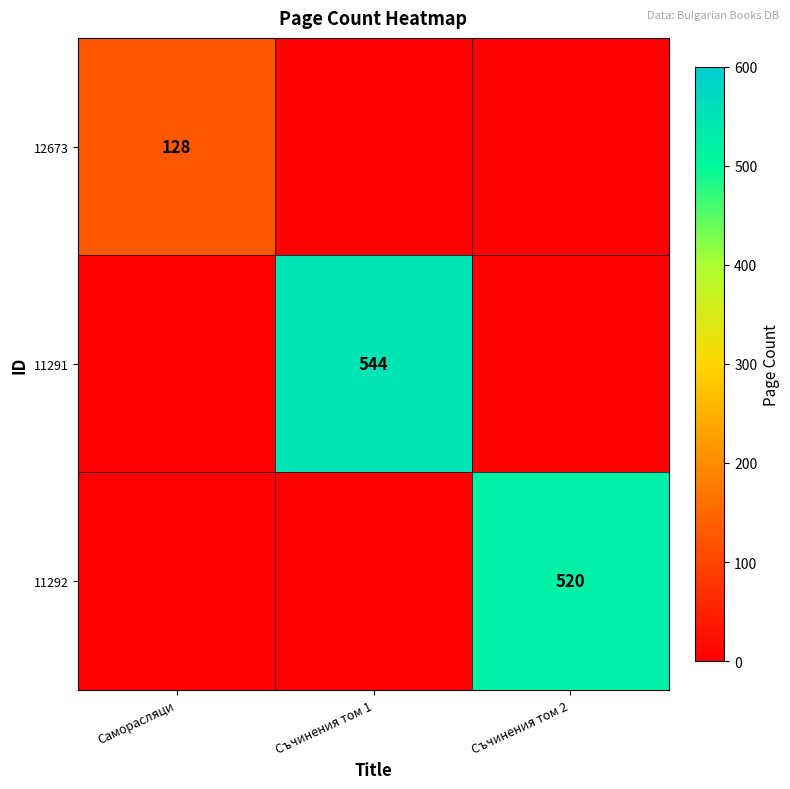

The 12673 series shows 203 at Саморасляци. True or false?

False